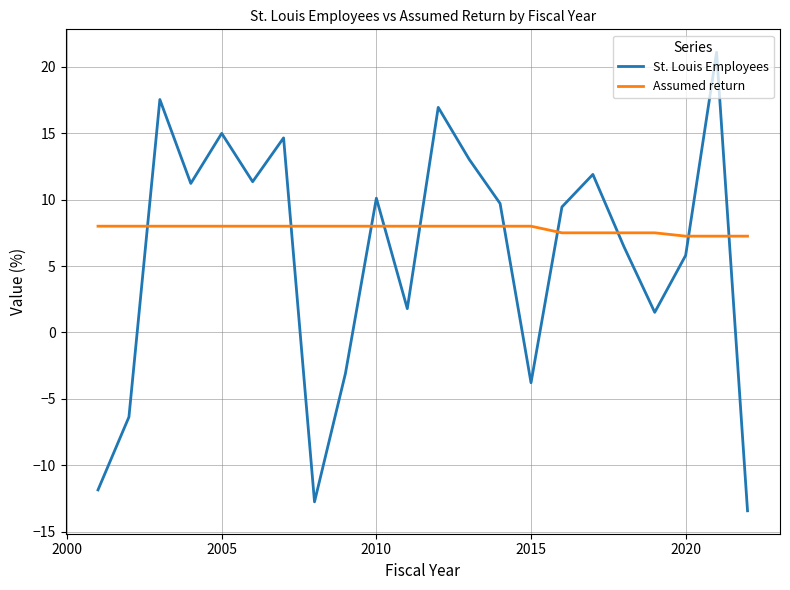

Count the number of data series in this chart.

2